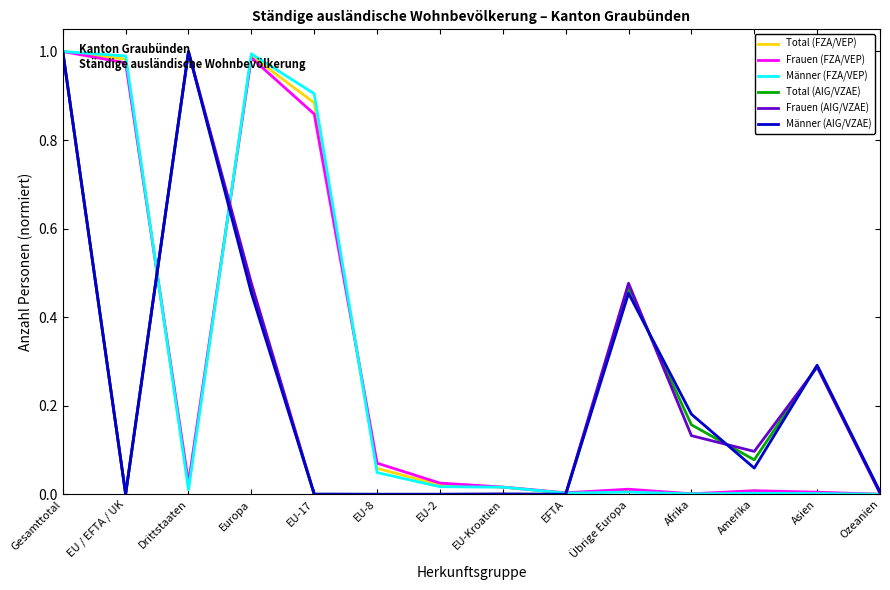

What is the total value across all series at Europa?

4.4